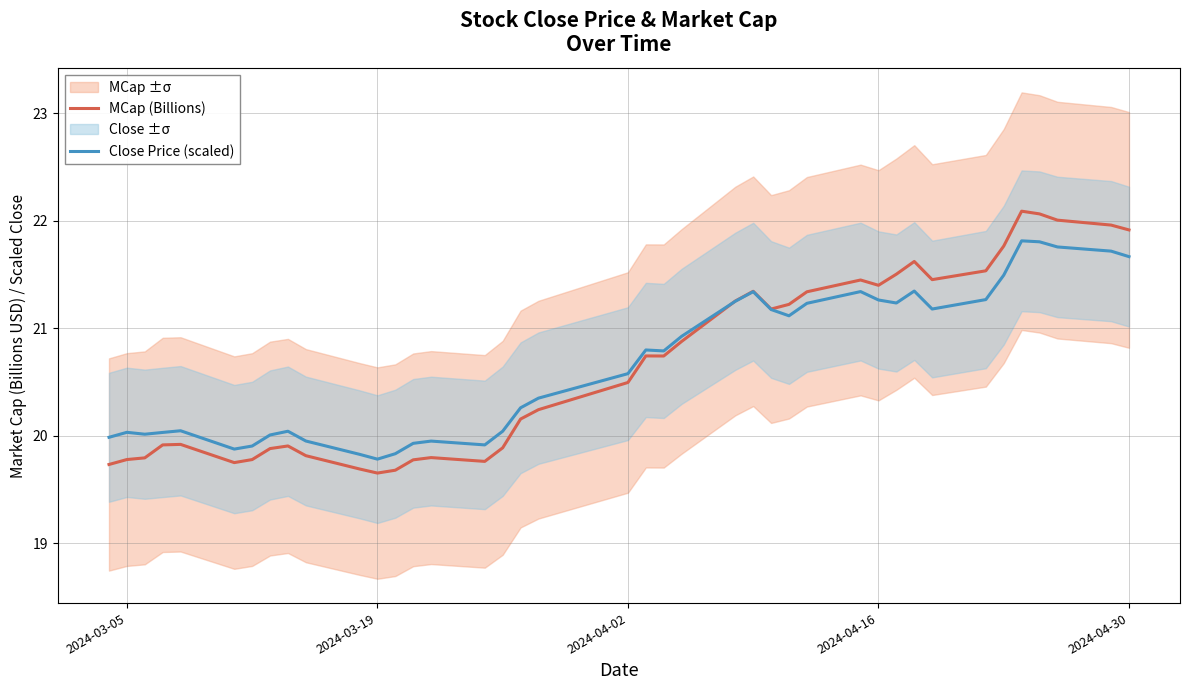

What is the maximum value for Close Price (scaled)?

21.8